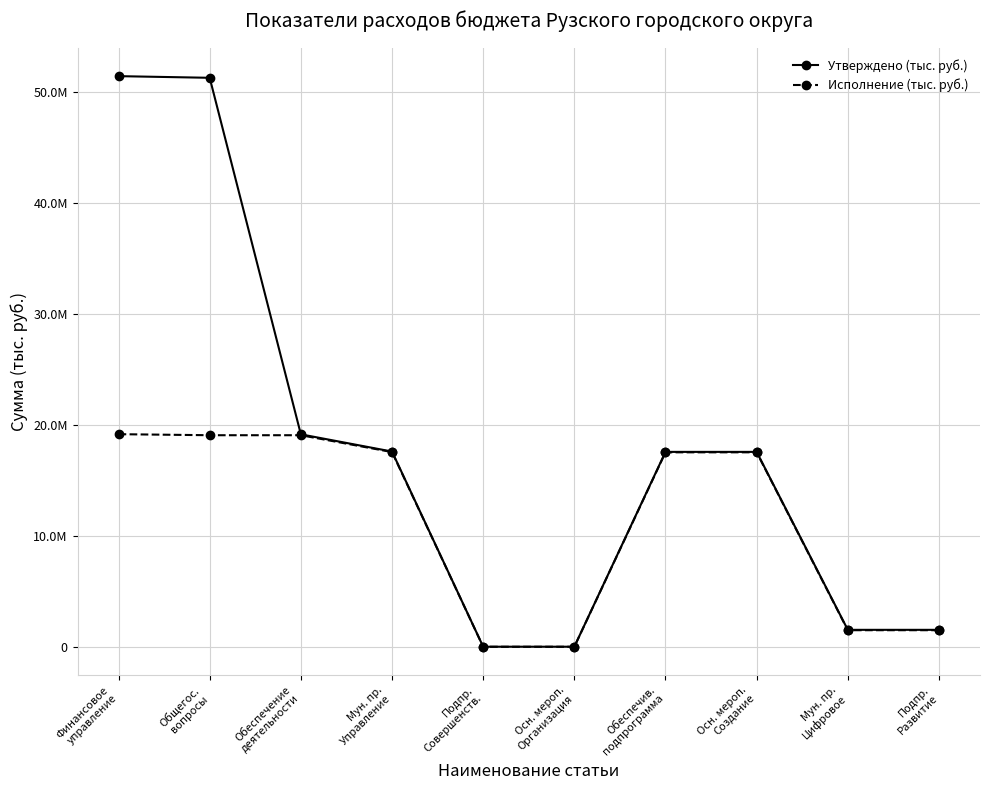

Does the chart have visible grid lines?

Yes